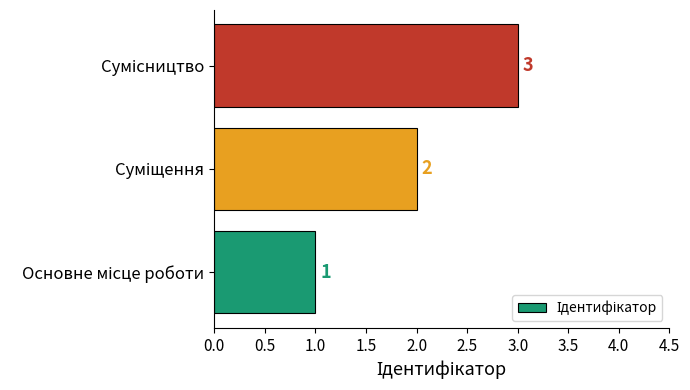

What is the maximum value shown in the chart?

3